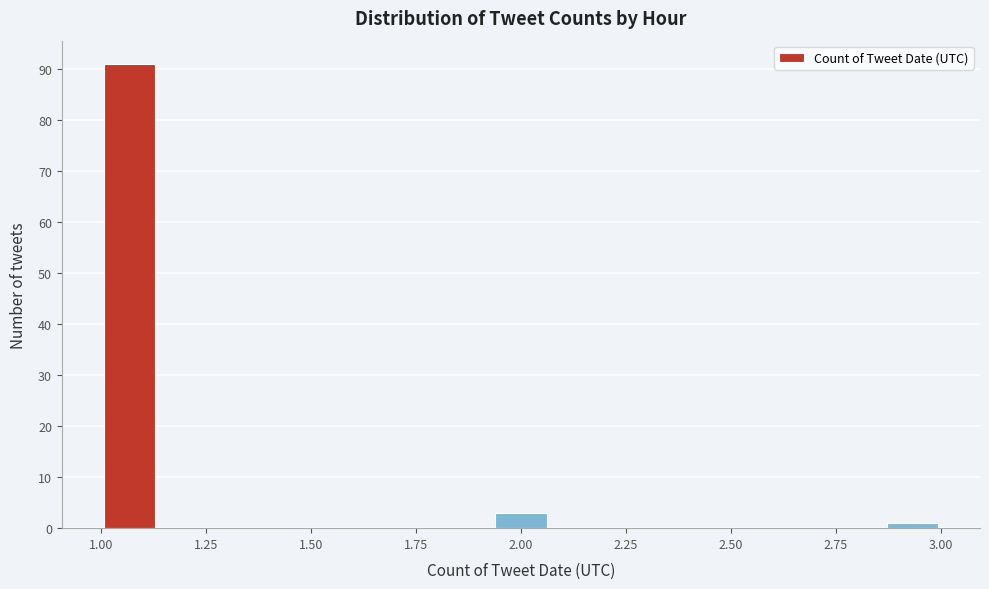

Around what value on the x-axis is the tallest bar? Give the approximate position of its centre, as read against the axis.

1.05